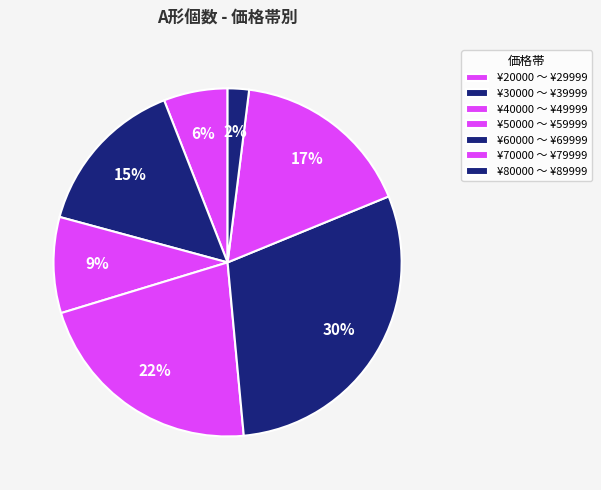

How many segments does this pie chart have?

7